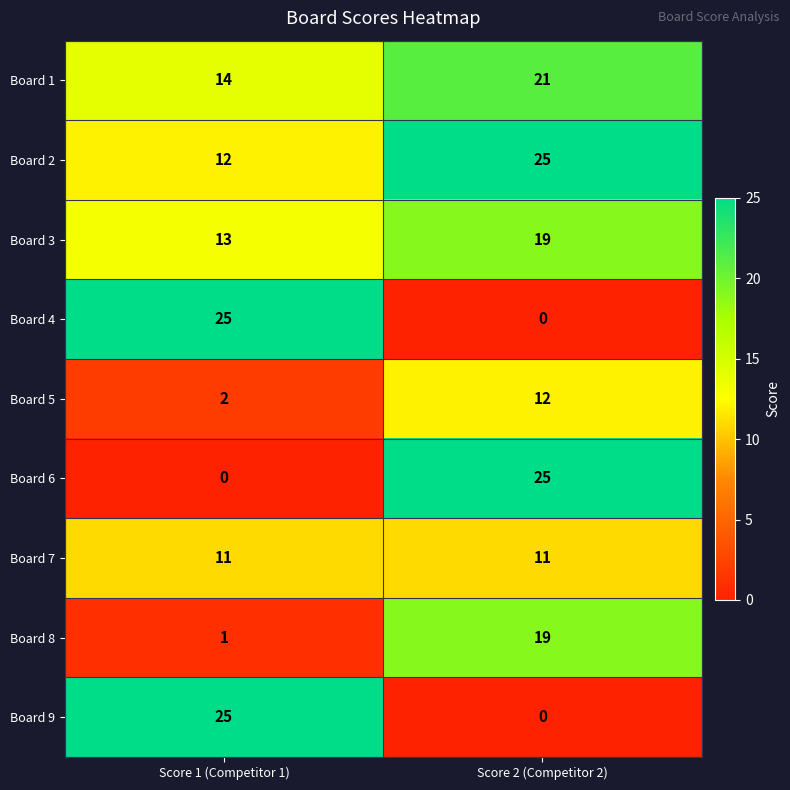

The Board 5 series shows 12 at Score 2 (Competitor 2). True or false?

True